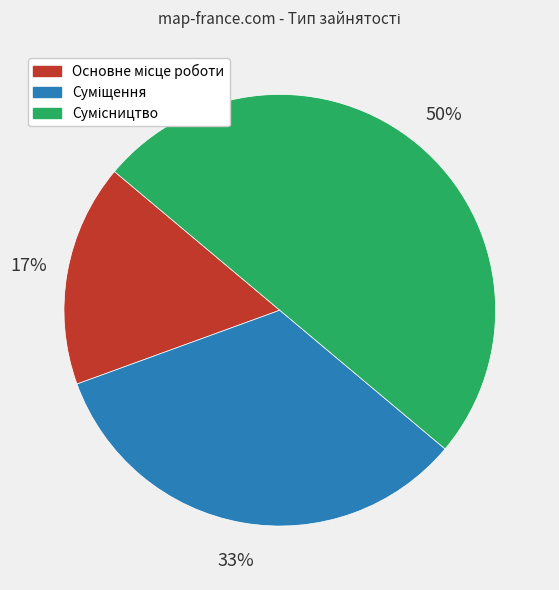

To the nearest percent, what is the difference between the largest and smallest slice percentages?

33%